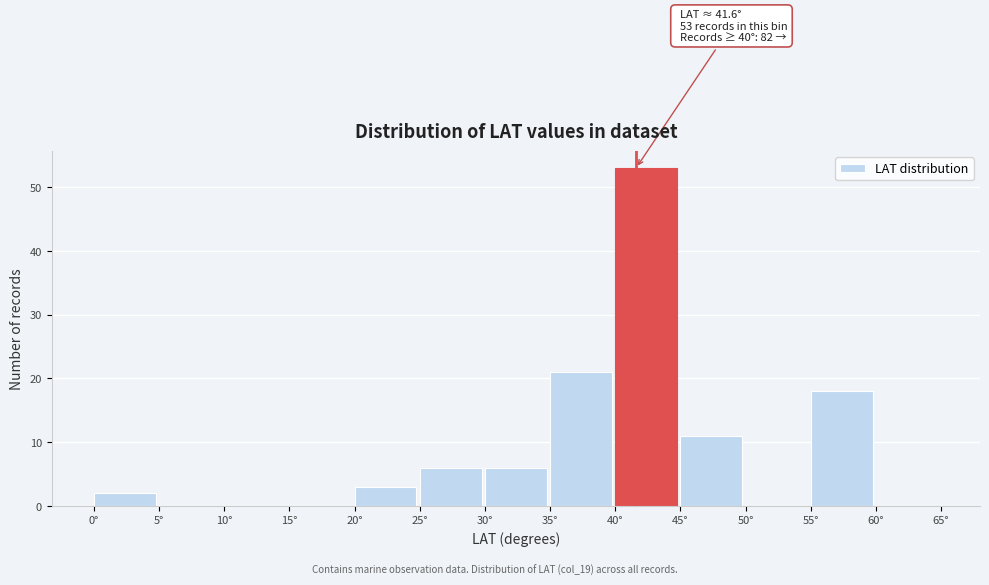

Which range on the x-axis has the tallest bar?

40 to 45